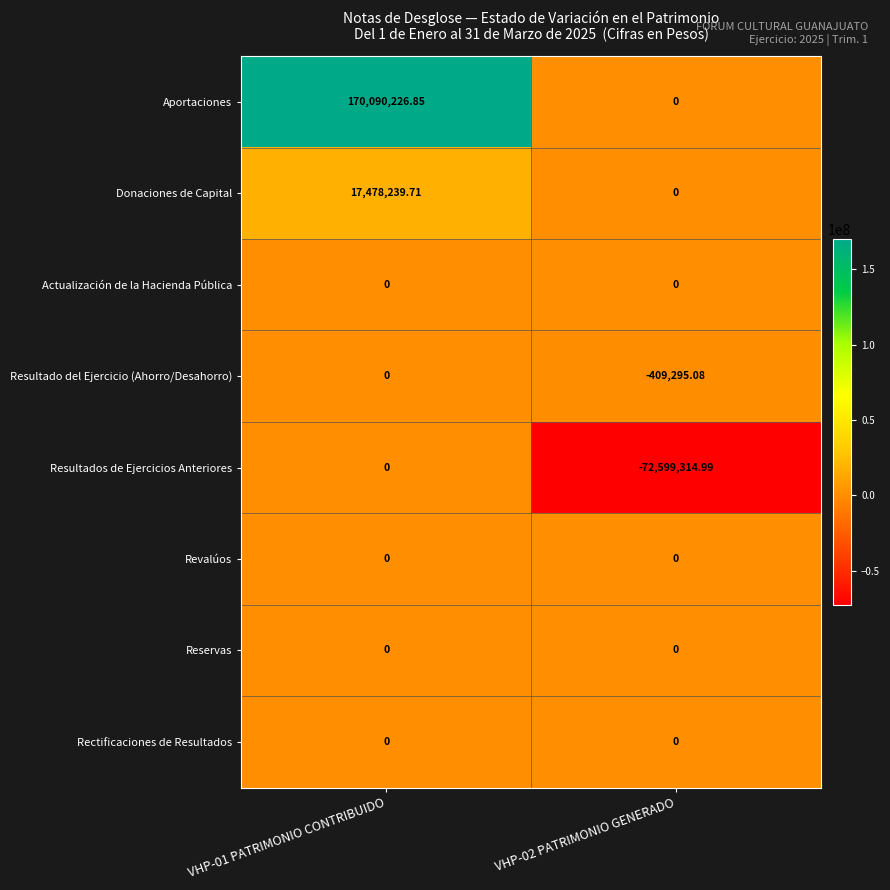

Which series has the largest total across all categories?

Aportaciones